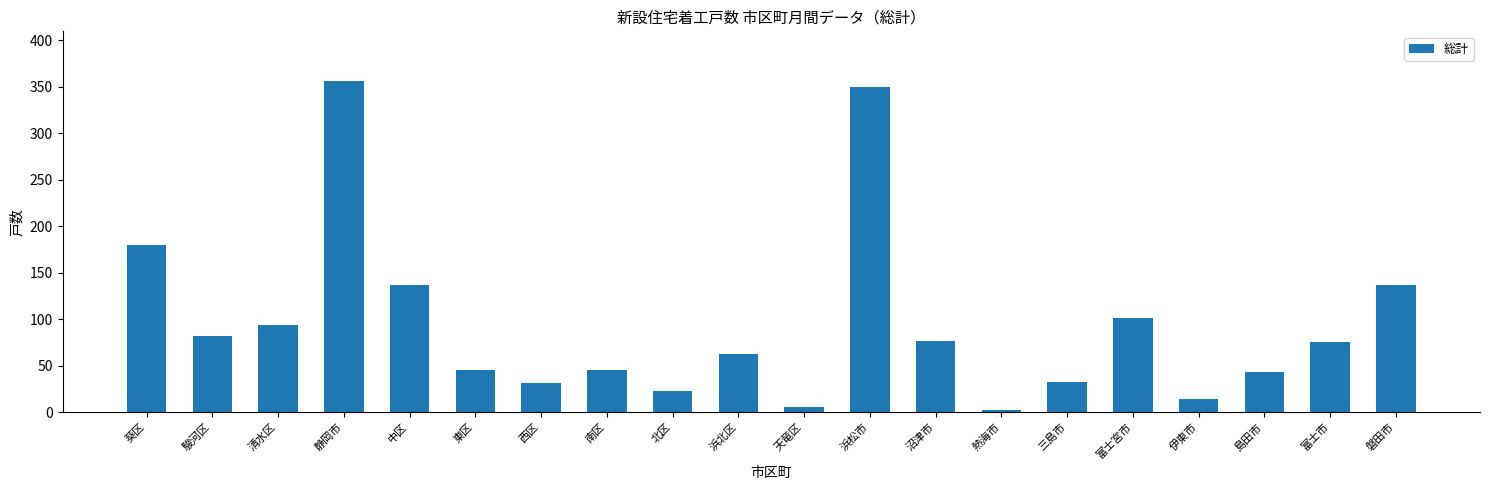

Are the bars horizontal?

No